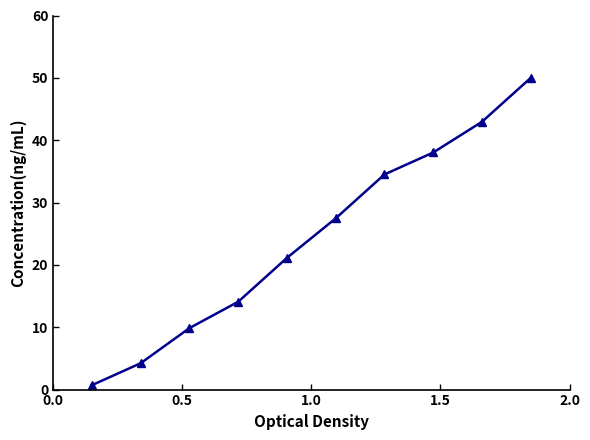

True or false: the data has more than 2 interior local peaks.

False